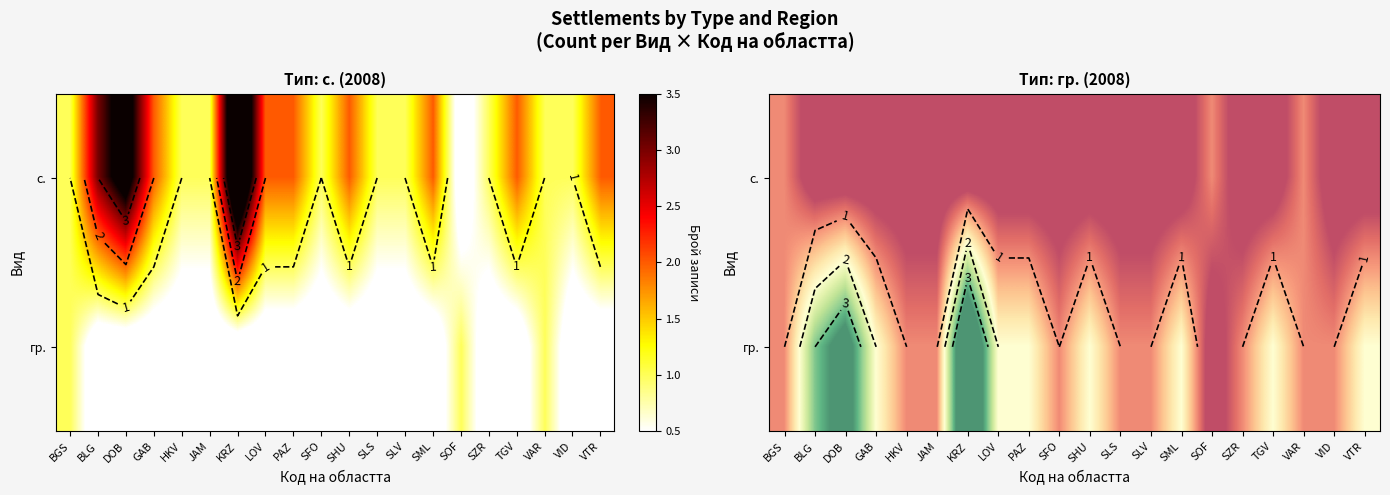

Read the row_1 value at SZR.

1.0